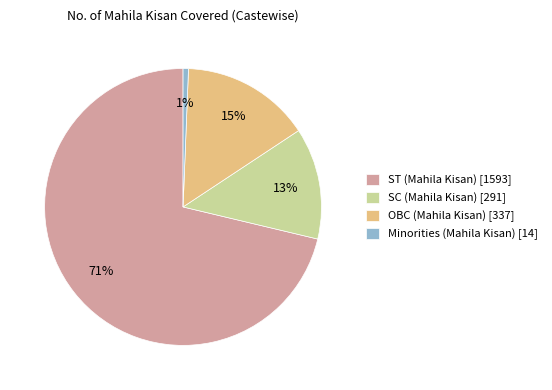

To the nearest percent, what is the average slice percentage?

25%